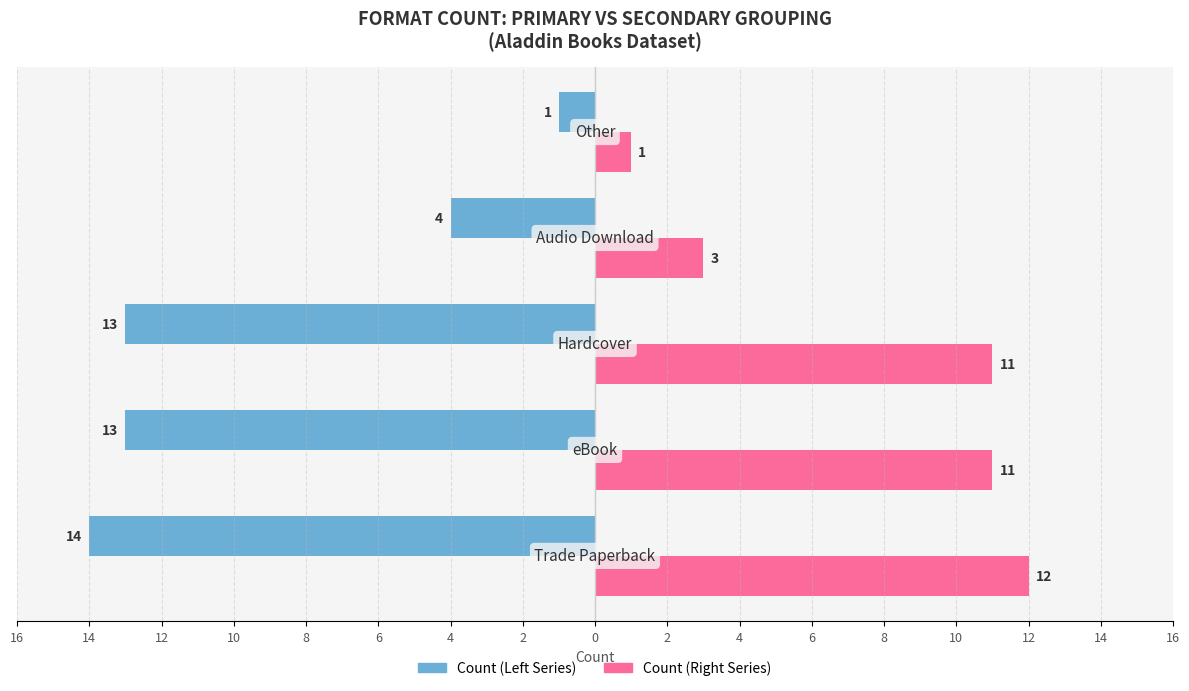

Are the bars grouped side by side (vs. stacked)?

Yes